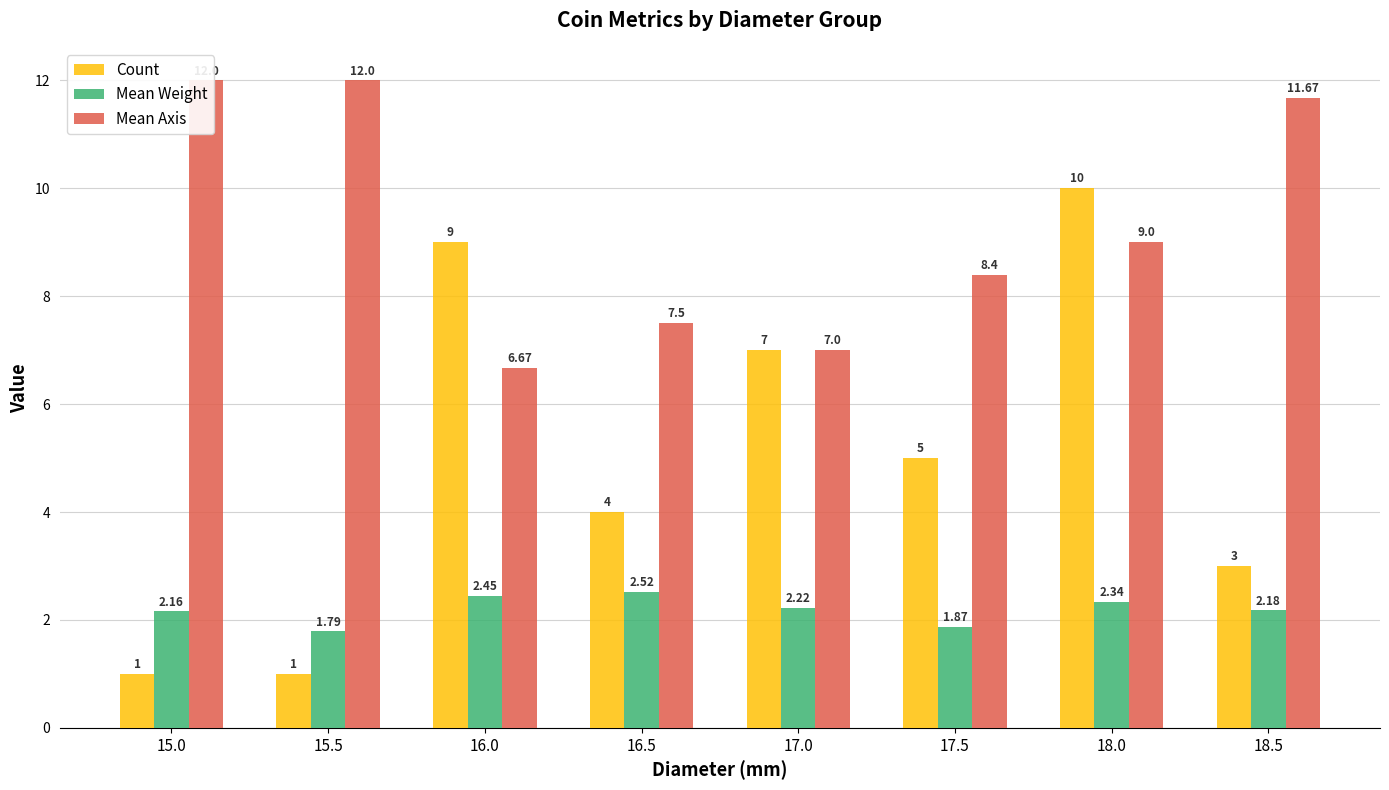

What is the sum of all Mean Weight values?

17.5